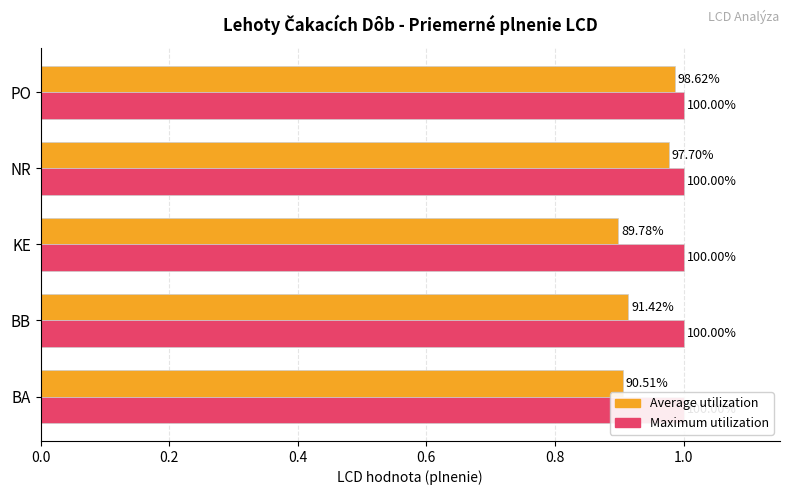

What is the average value of the Average utilization series?

0.9